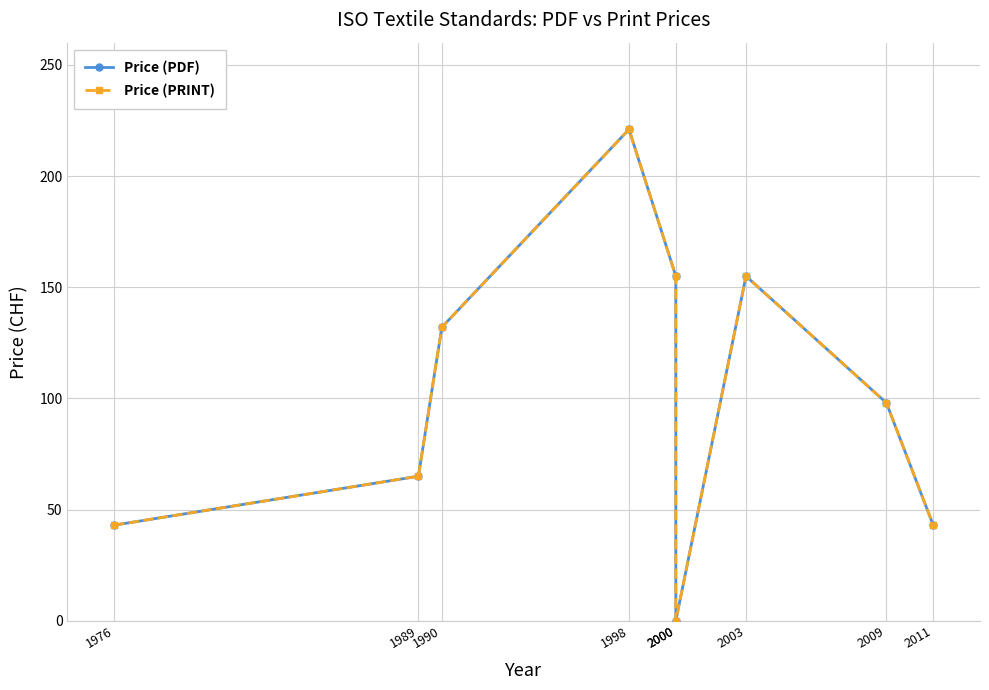

Reading left to right, transcribe all the data shown in this chart.

Price (PDF): 43	65	132	221	155	0	155	98	43
Price (PRINT): 43	65	132	221	155	0	155	98	43